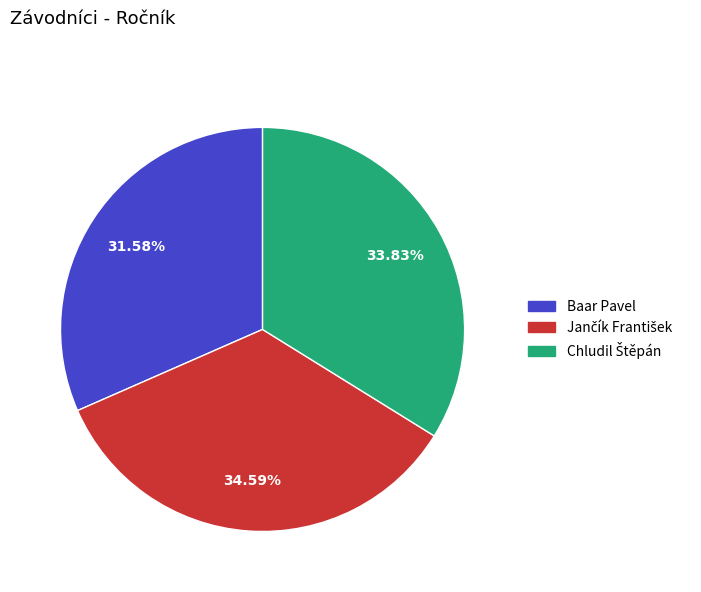

Does any single category account for the majority?

No